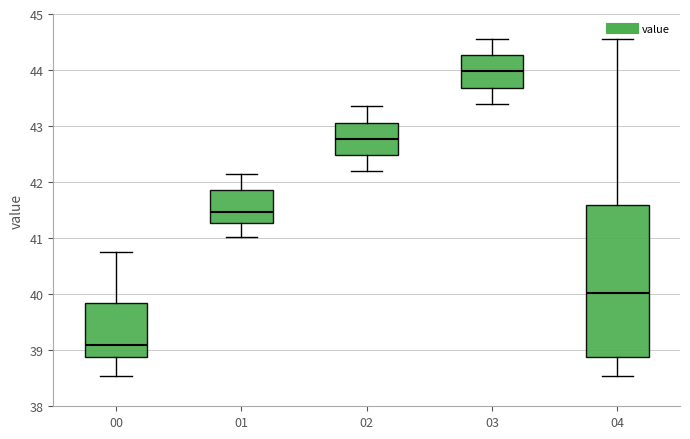

Where is the lower edge of the box at x = 00 on the y-axis? The values are not printed on the chart, so give them approximately, as read against the axis.

38.9